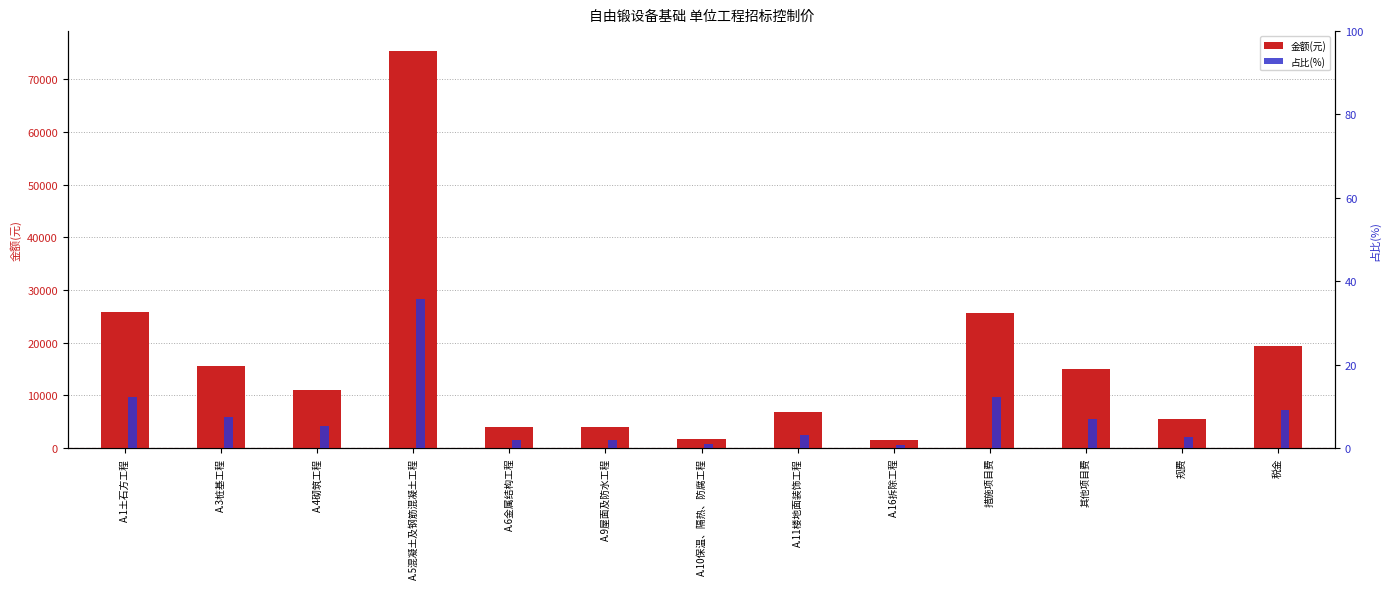

Rank the series by their maximum value, from highest to lowest.

金额(元), 占比(%)